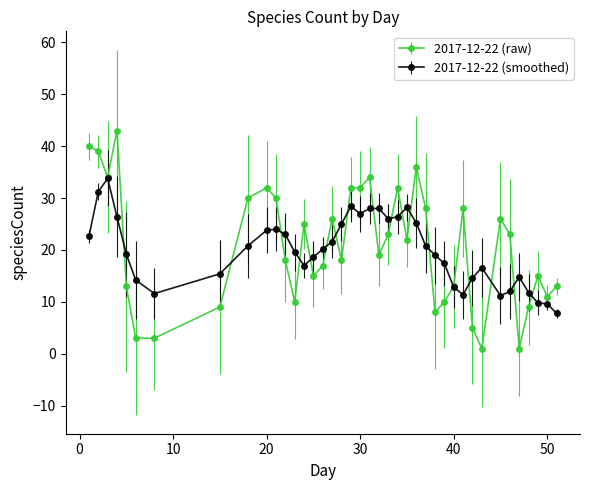

What is the value of the 2017-12-22 (smoothed) point at the 19th from the left?

28.4